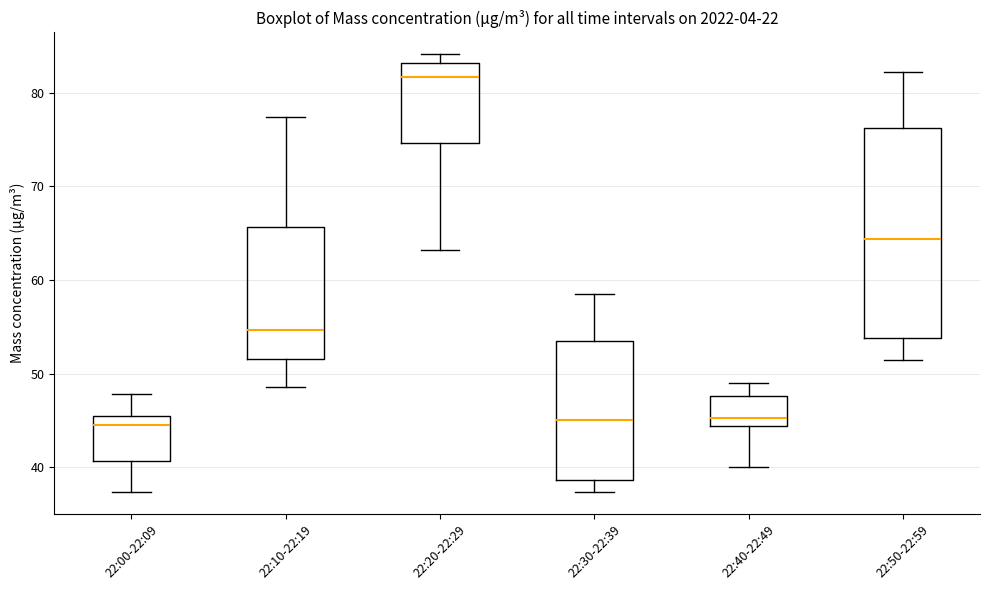

Which box is the tallest, from its lower edge to its upper edge?

22:50-22:59